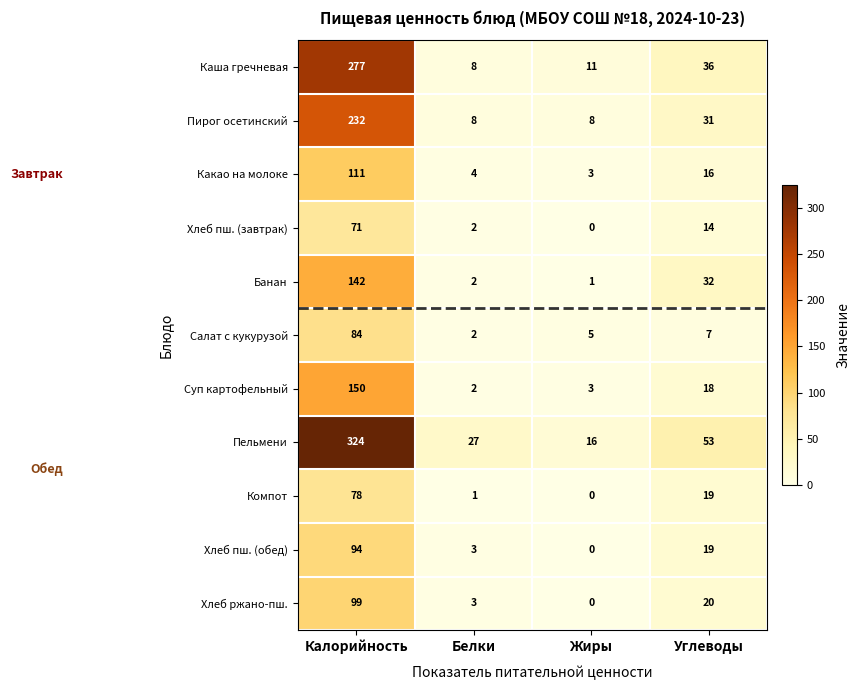

What is the difference between the second highest and second lowest values in the Банан series?

30